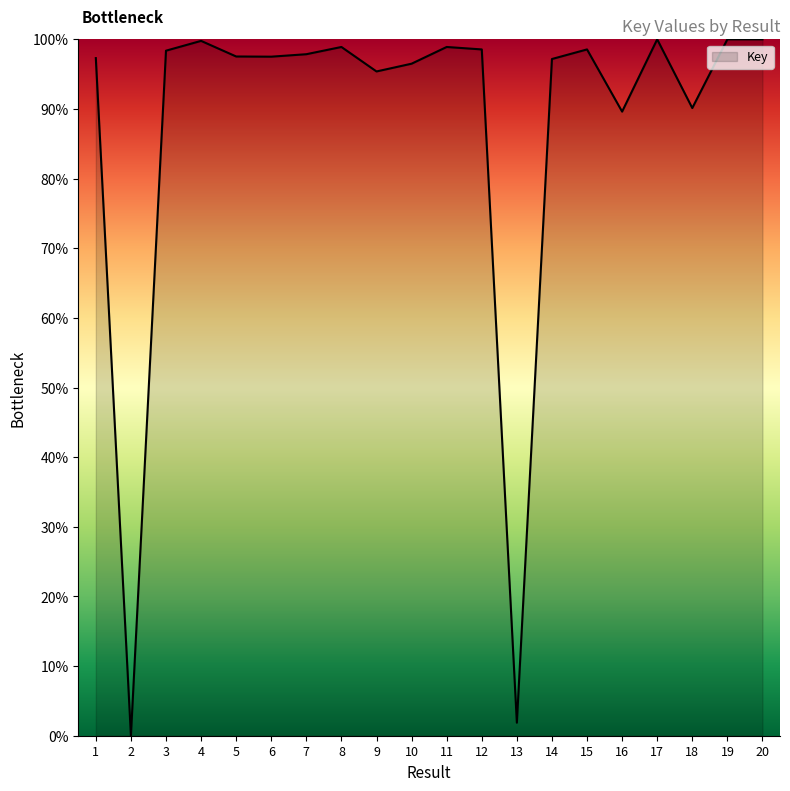

What is the approximate value at 16?

89.6